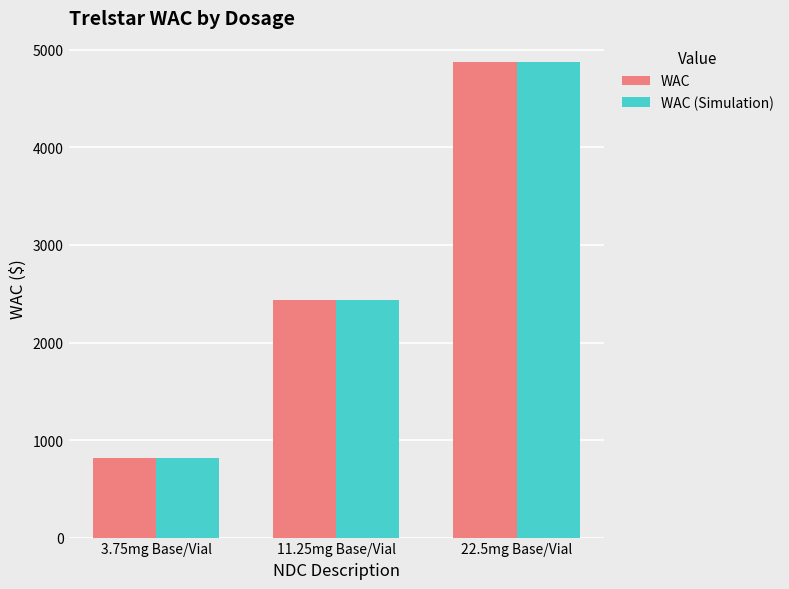

At which label does WAC first exceed 2439?

11.25mg Base/Vial